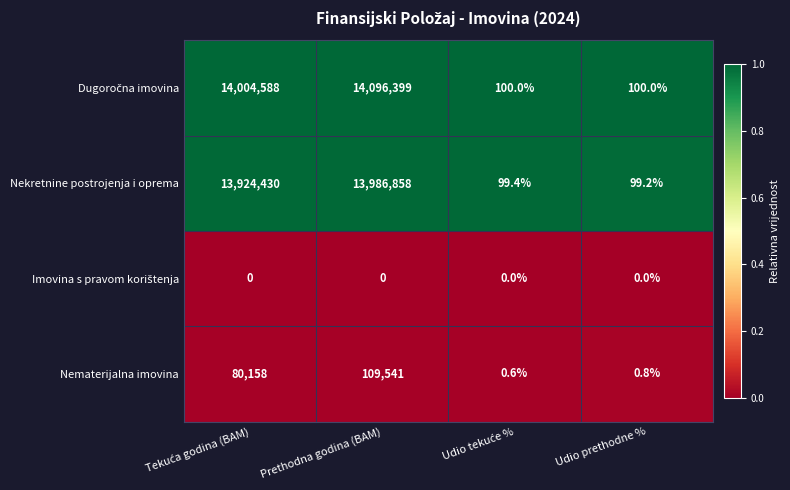

The Nematerijalna imovina series shows 1.1 at Udio prethodne %. True or false?

False